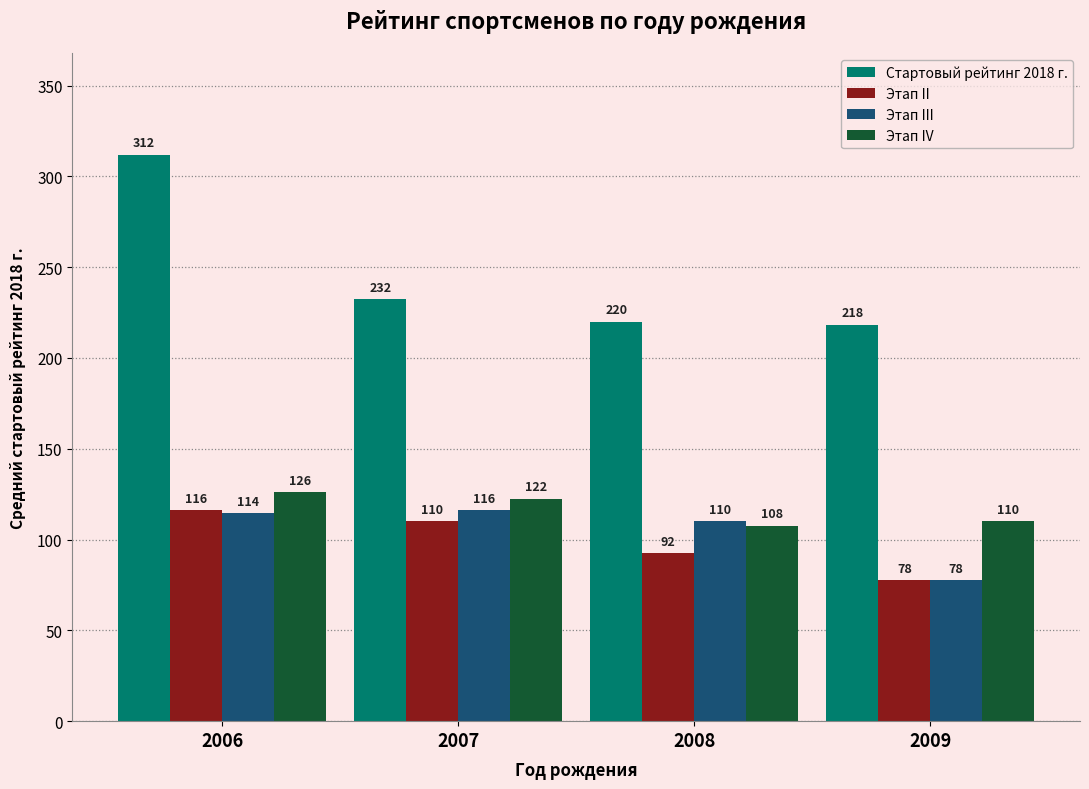

What value does the Этап III series have at 2009?

77.5